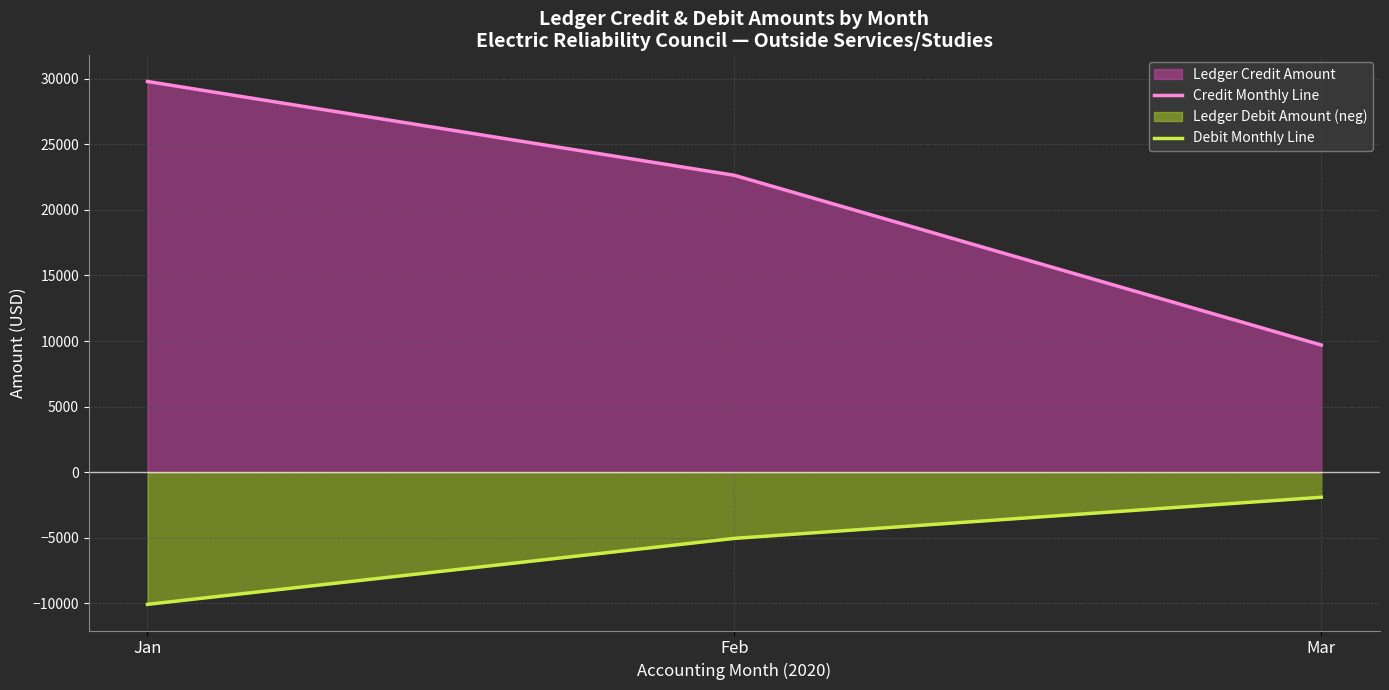

Does the chart have visible grid lines?

Yes